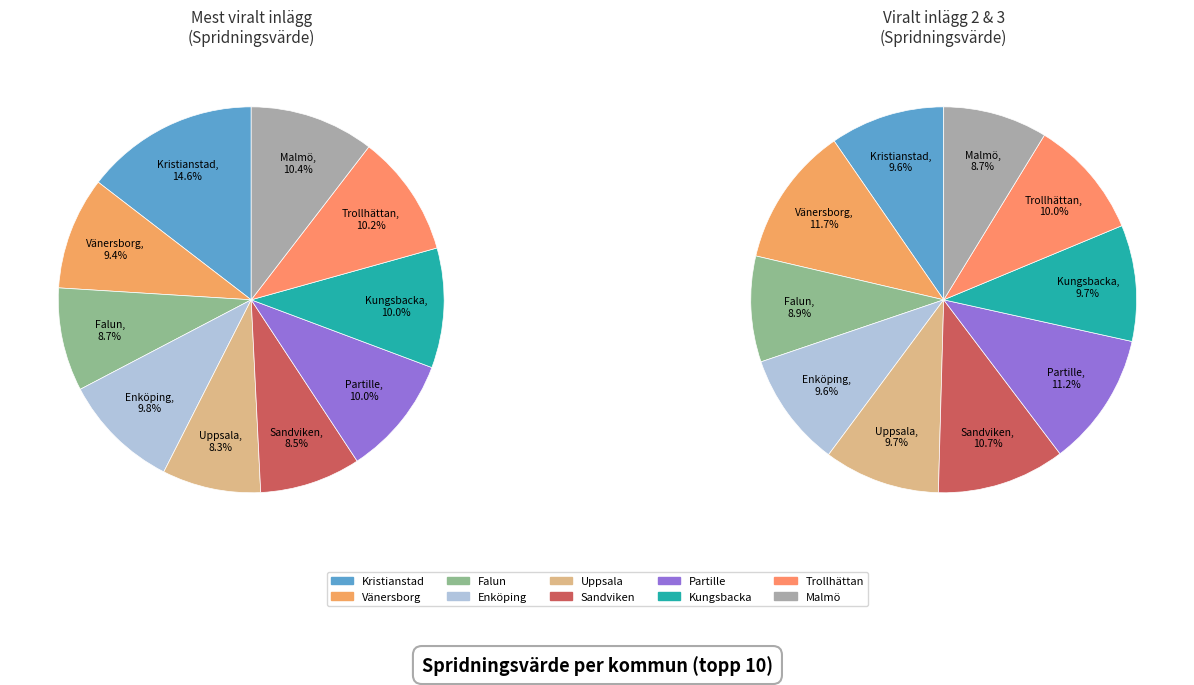

Does Uppsala kommun represent more than half of the total?

No